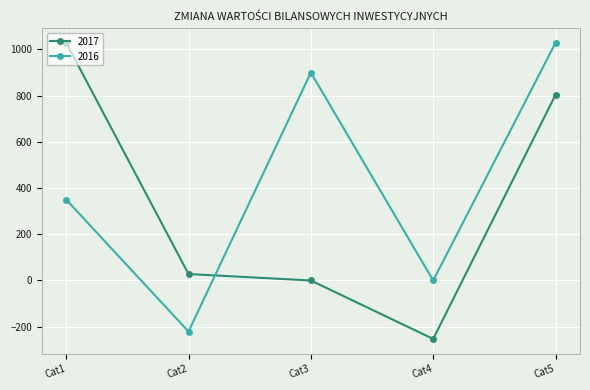

At which label does 2016 reach its minimum?

Cat2